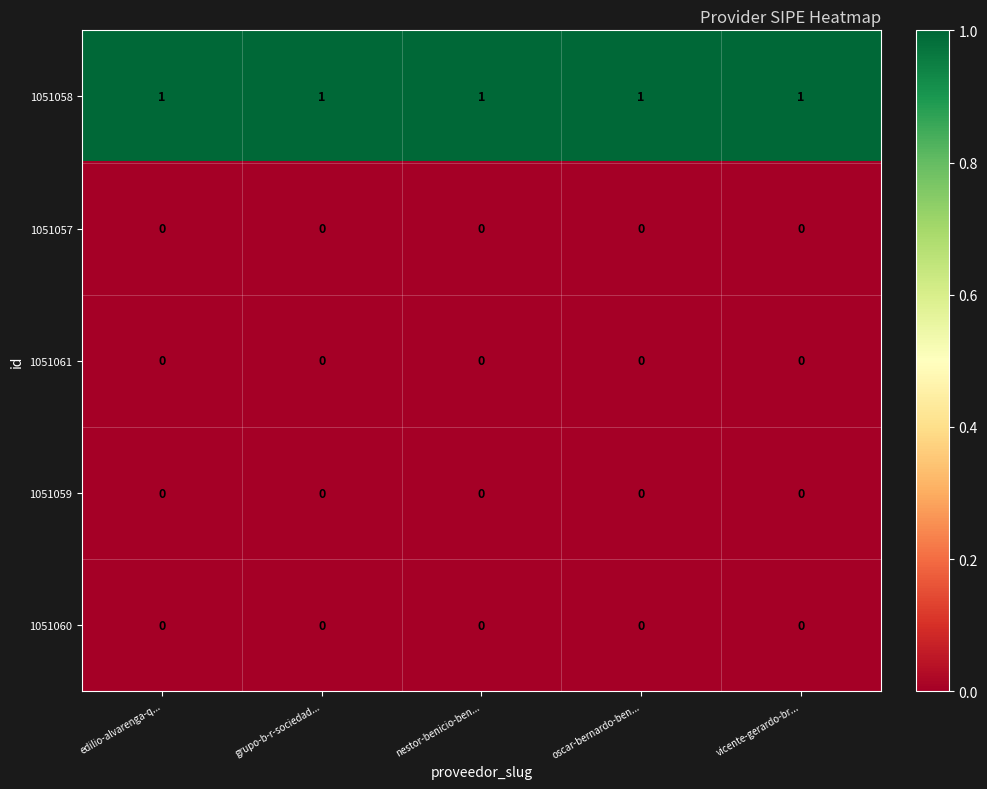

The 1051061 series shows 0 at oscar-bernardo-ben.... True or false?

True